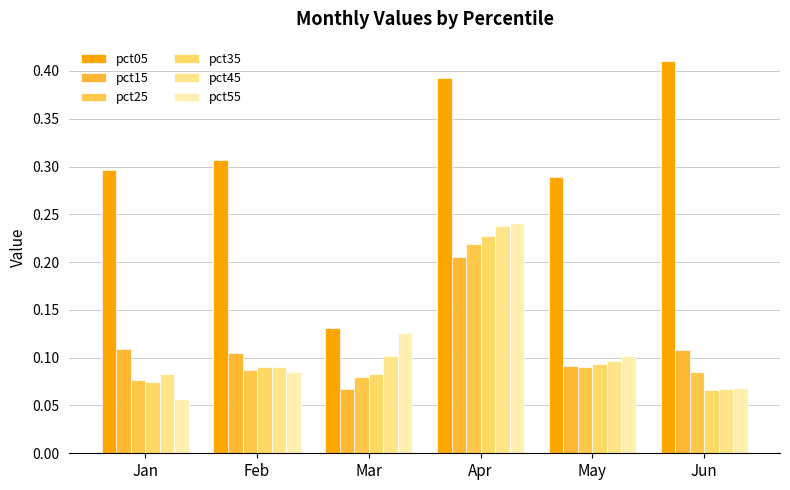

Which category has the highest value in the pct15 series?

Apr